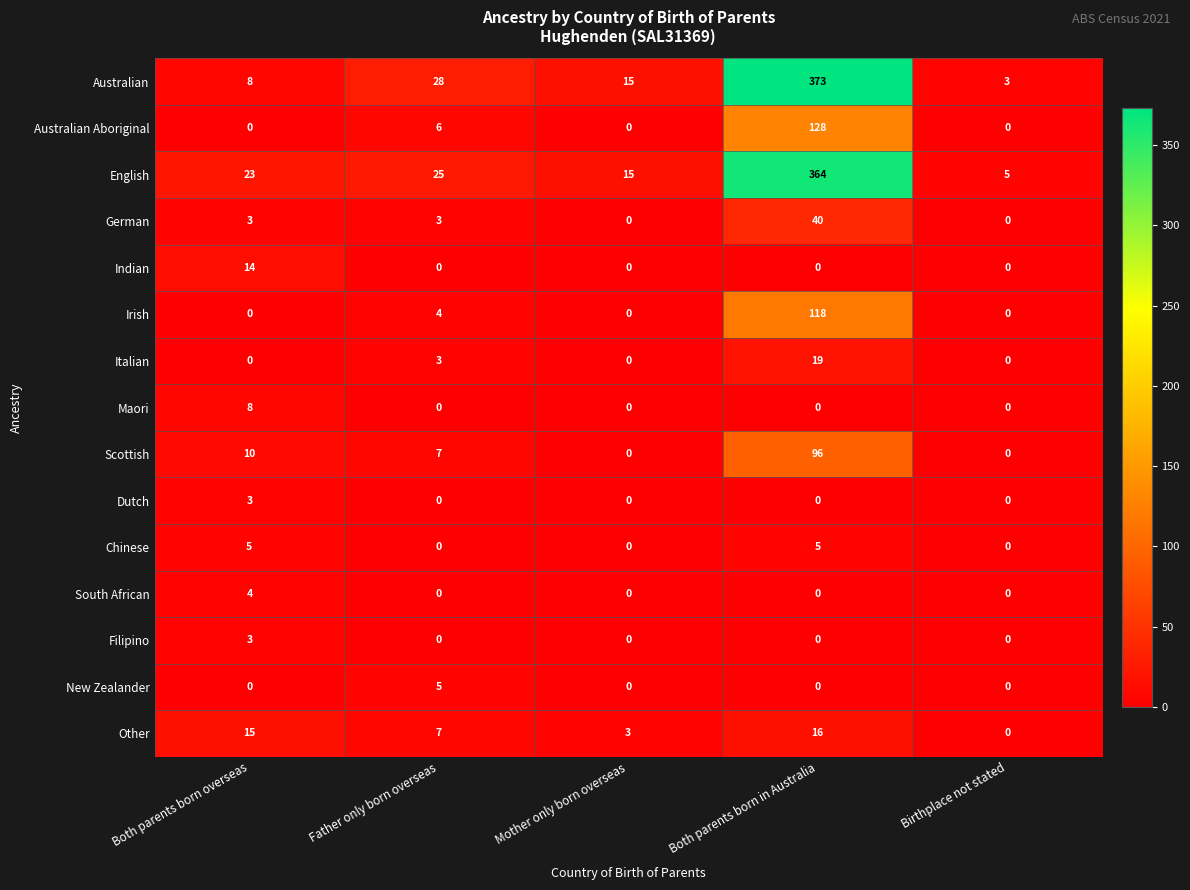

True or false: Scottish has a value of 7 at Father only born overseas.

True